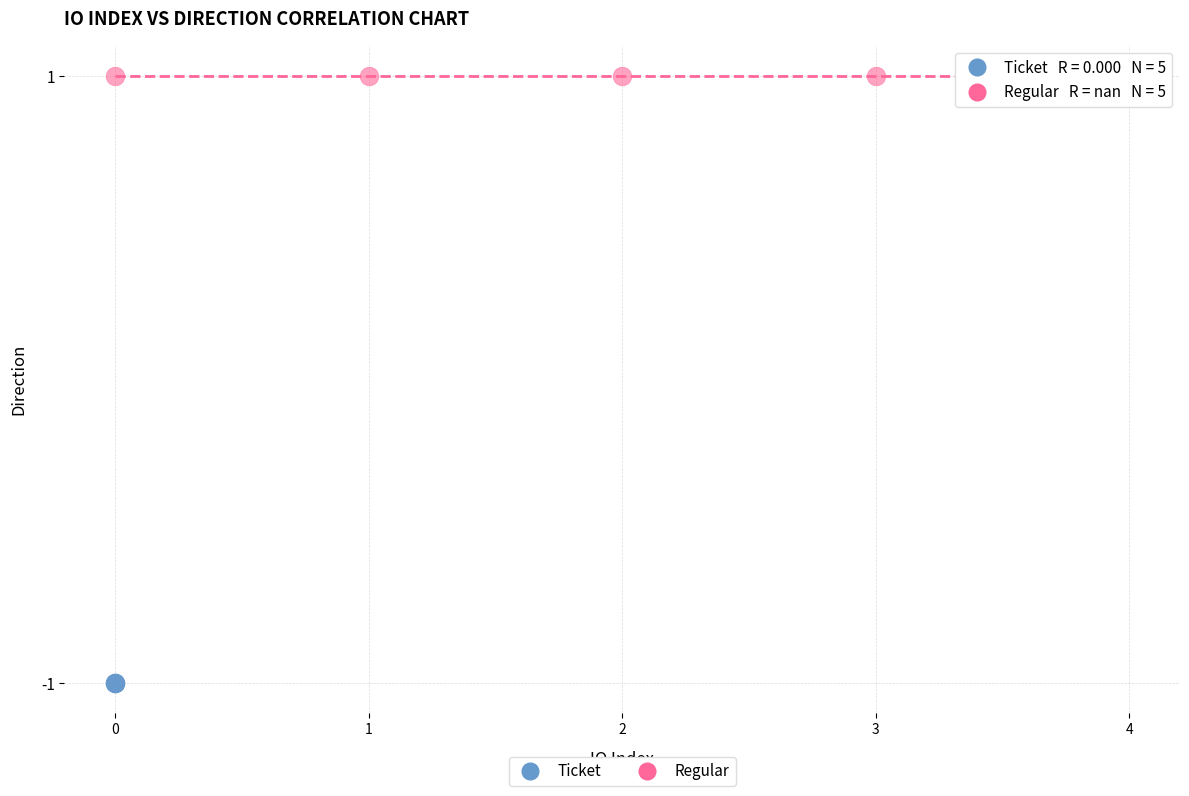

Which series contains the highest Y value?

Regular